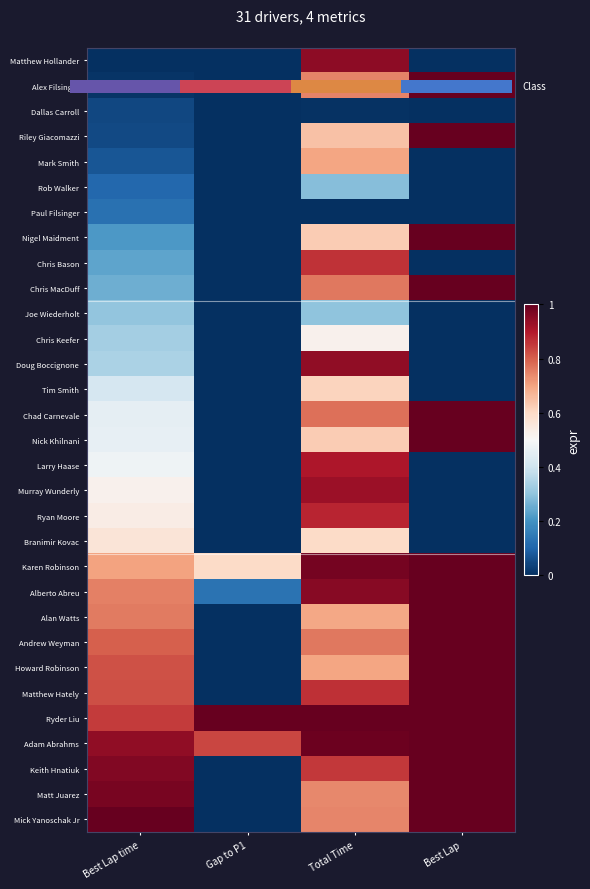

At which category is the sum across all series the highest?

Total Time